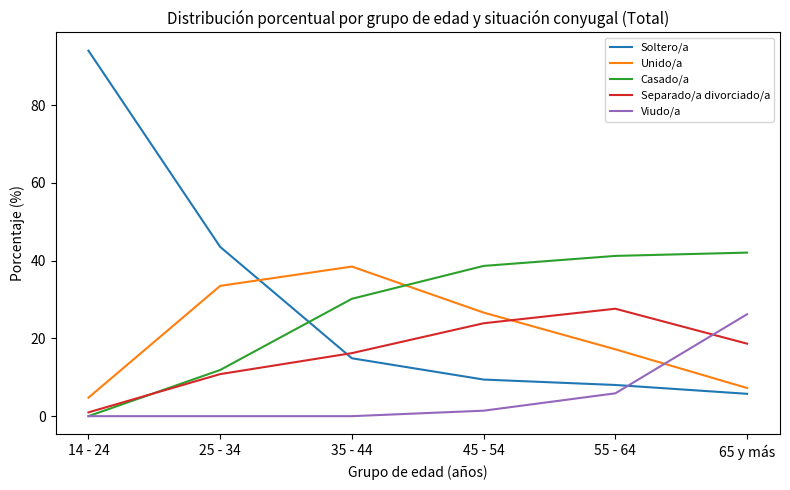

Reading left to right, what are all the values shown in this chart?

Soltero/a: 14 - 24=94.0	25 - 34=43.5	35 - 44=14.9	45 - 54=9.4	55 - 64=8.0	65 y más=5.8
Unido/a: 14 - 24=4.8	25 - 34=33.5	35 - 44=38.5	45 - 54=26.6	55 - 64=17.2	65 y más=7.2
Casado/a: 14 - 24=0.0	25 - 34=11.9	35 - 44=30.2	45 - 54=38.6	55 - 64=41.2	65 y más=42.1
Separado/a divorciado/a: 14 - 24=1.0	25 - 34=10.8	35 - 44=16.2	45 - 54=23.9	55 - 64=27.6	65 y más=18.6
Viudo/a: 14 - 24=0.0	25 - 34=0.0	35 - 44=0.0	45 - 54=1.4	55 - 64=5.9	65 y más=26.2